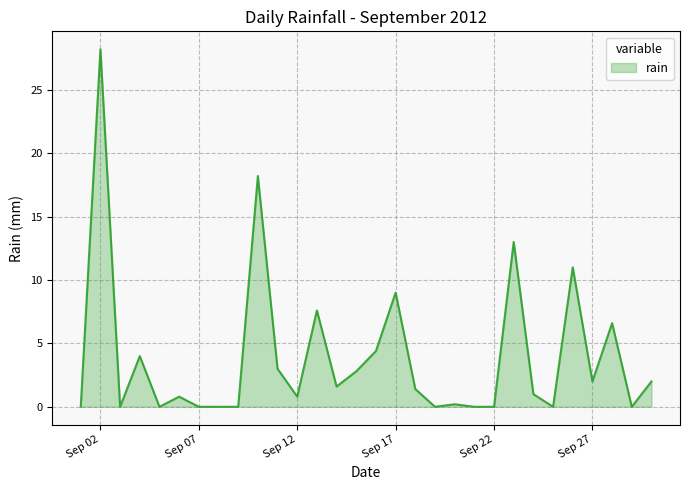

How many series are shown in this chart?

1